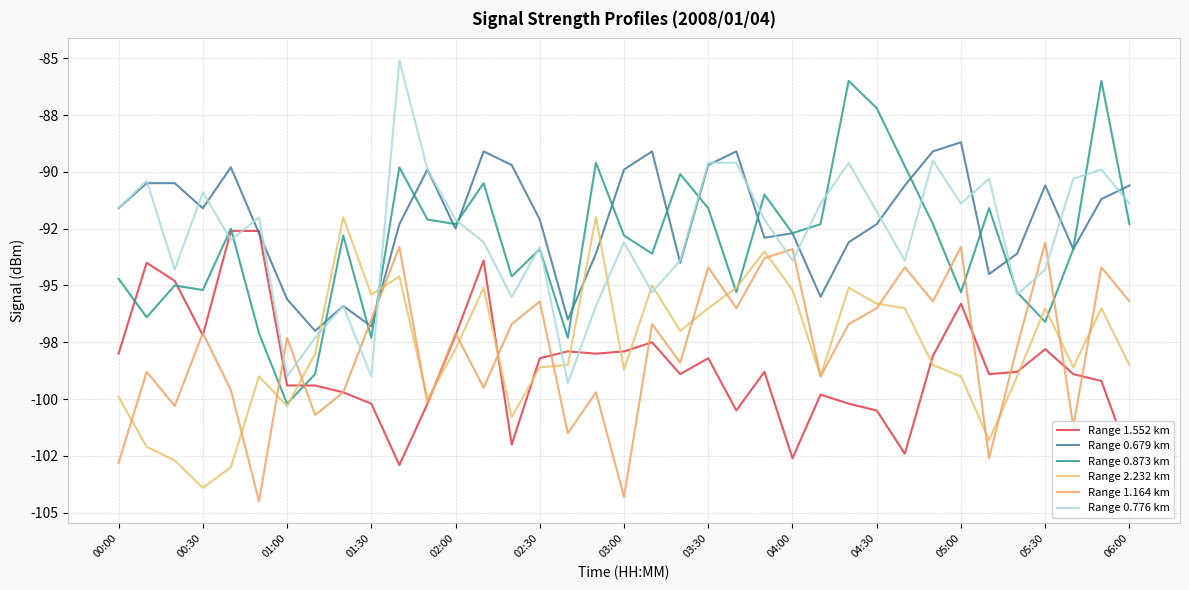

At which category does 2.232 reach its first local peak?

00:50